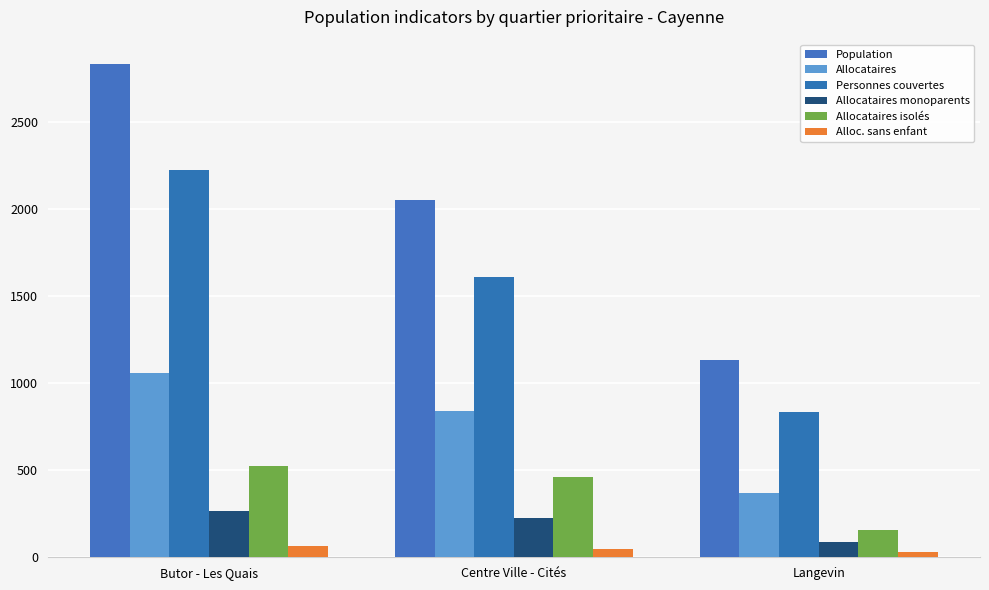

Which series changed the most between Butor - Les Quais and Centre Ville - Cités?

Population